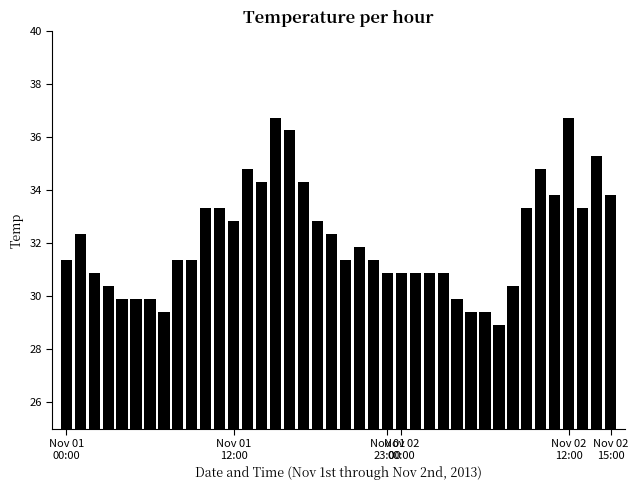

What is the sum of all values?

1285.8